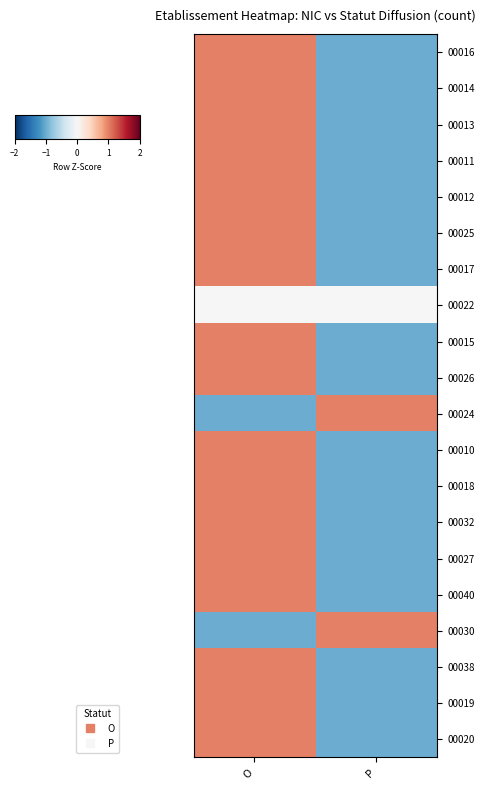

Rank the series at O from highest to lowest value.

00016, 00014, 00013, 00011, 00012, 00025, 00017, 00015, 00026, 00010, 00018, 00032, 00027, 00040, 00038, 00019, 00020, 00022, 00024, 00030